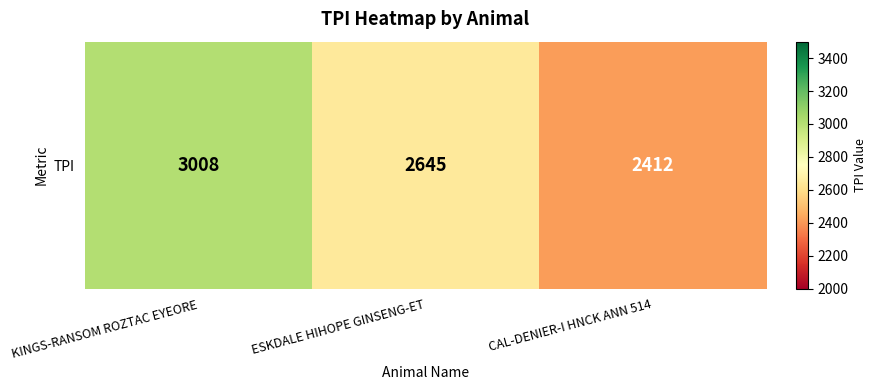

Which category has the lowest value across all series?

CAL-DENIER-I HNCK ANN 514